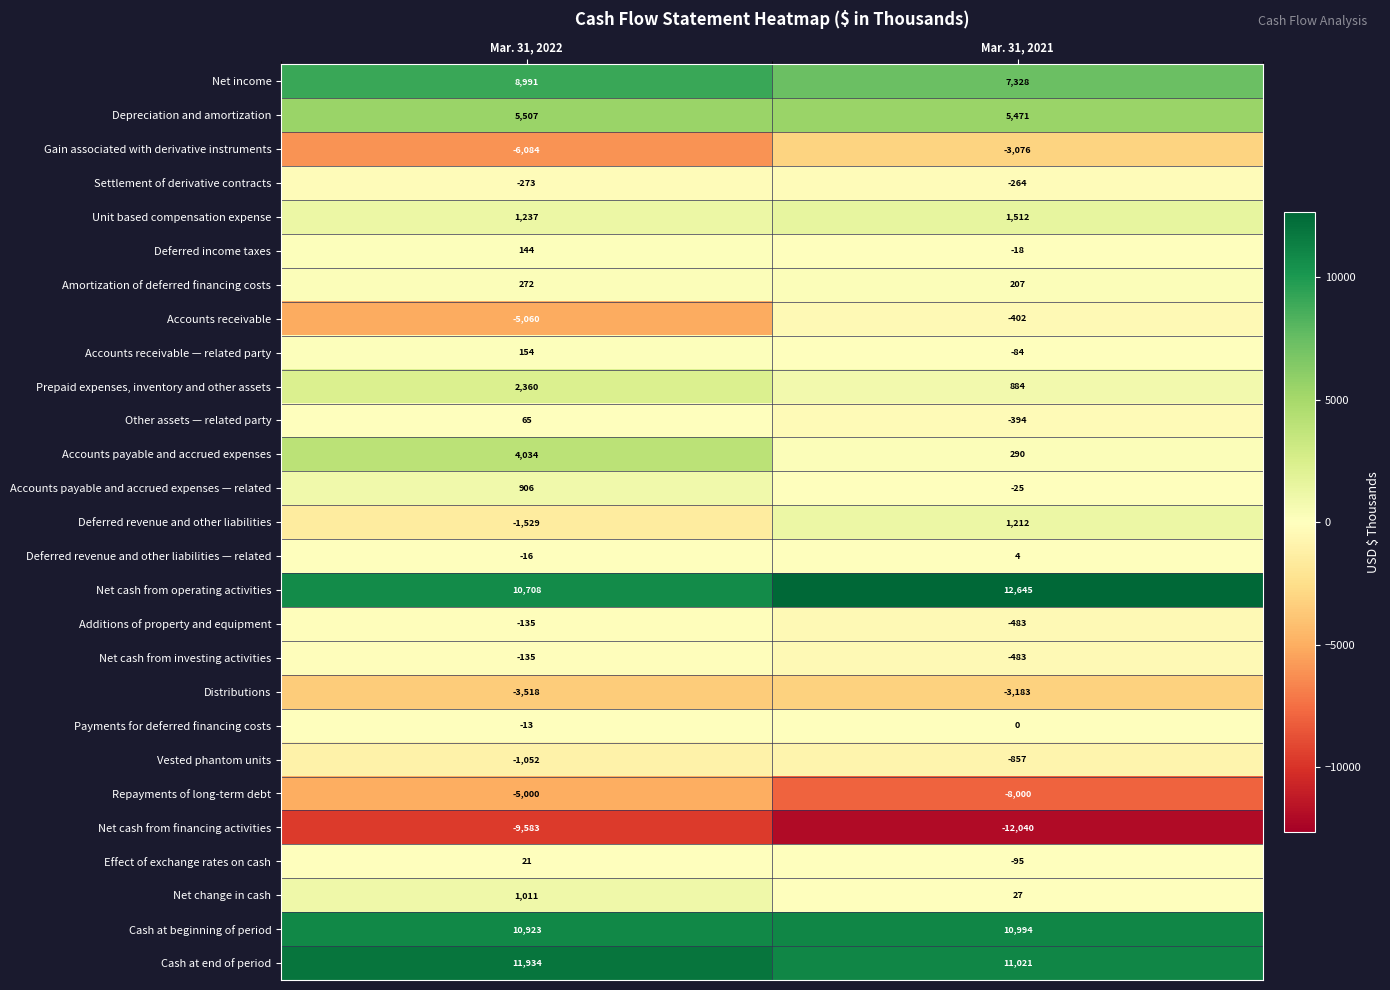

Which category has the lowest value across all series?

Mar. 31, 2021